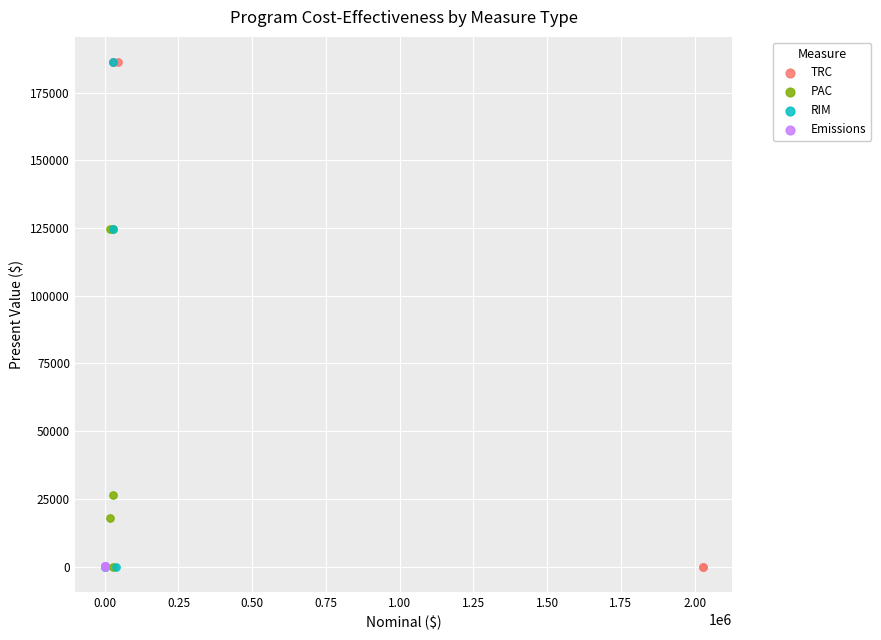

What are all the series names shown in the legend?

TRC, PAC, RIM, Emissions